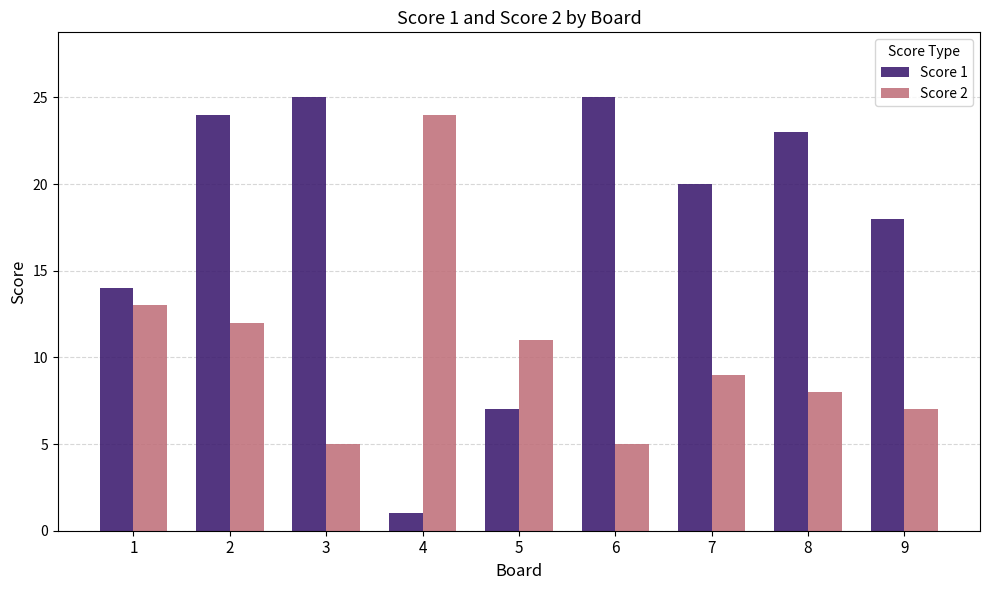

Rank the series at 9 from lowest to highest value.

Score 2, Score 1